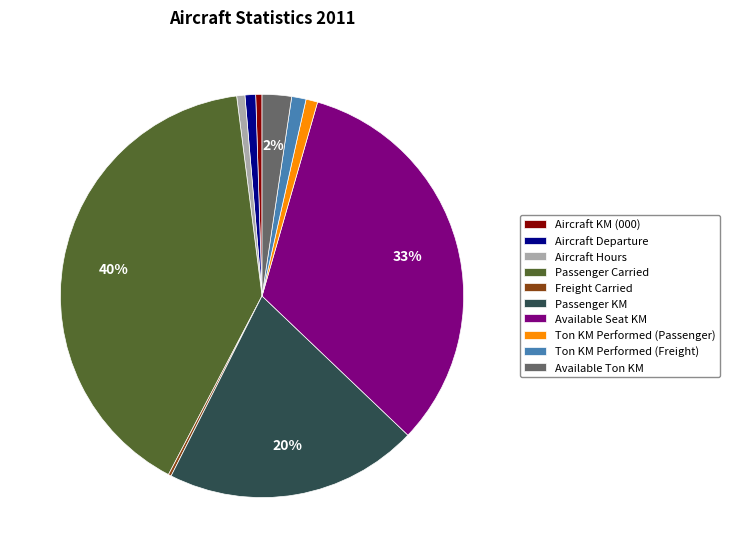

What percentage is the Passenger KM slice, to the nearest percent?

20%